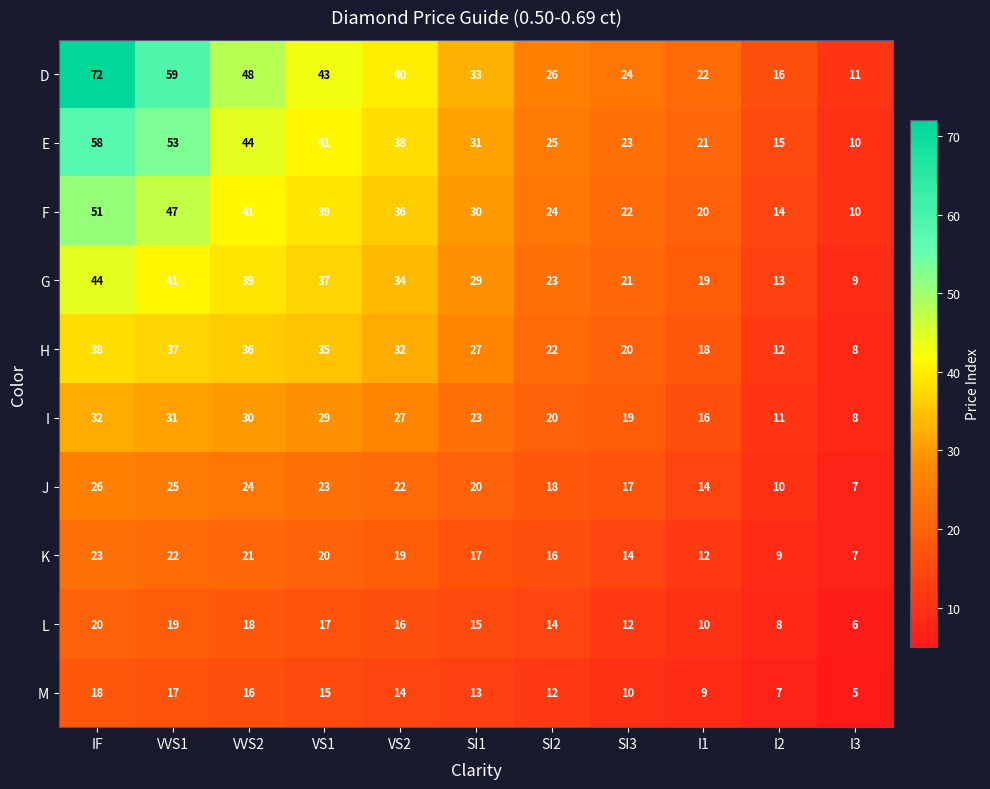

Which series has the largest total across all categories?

D